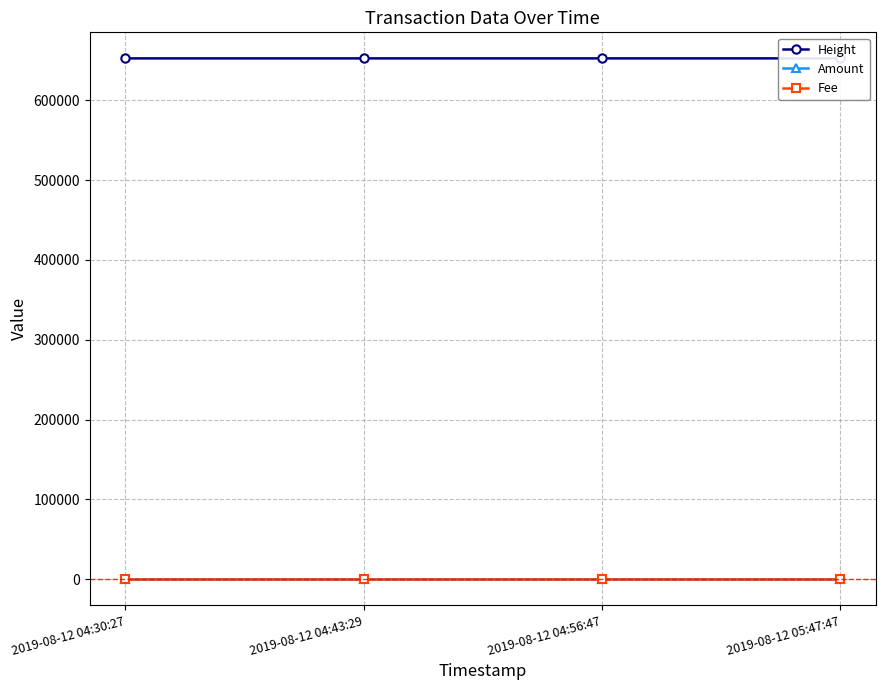

What is the label of the 2nd point from the right?

2019-08-12 04:56:47